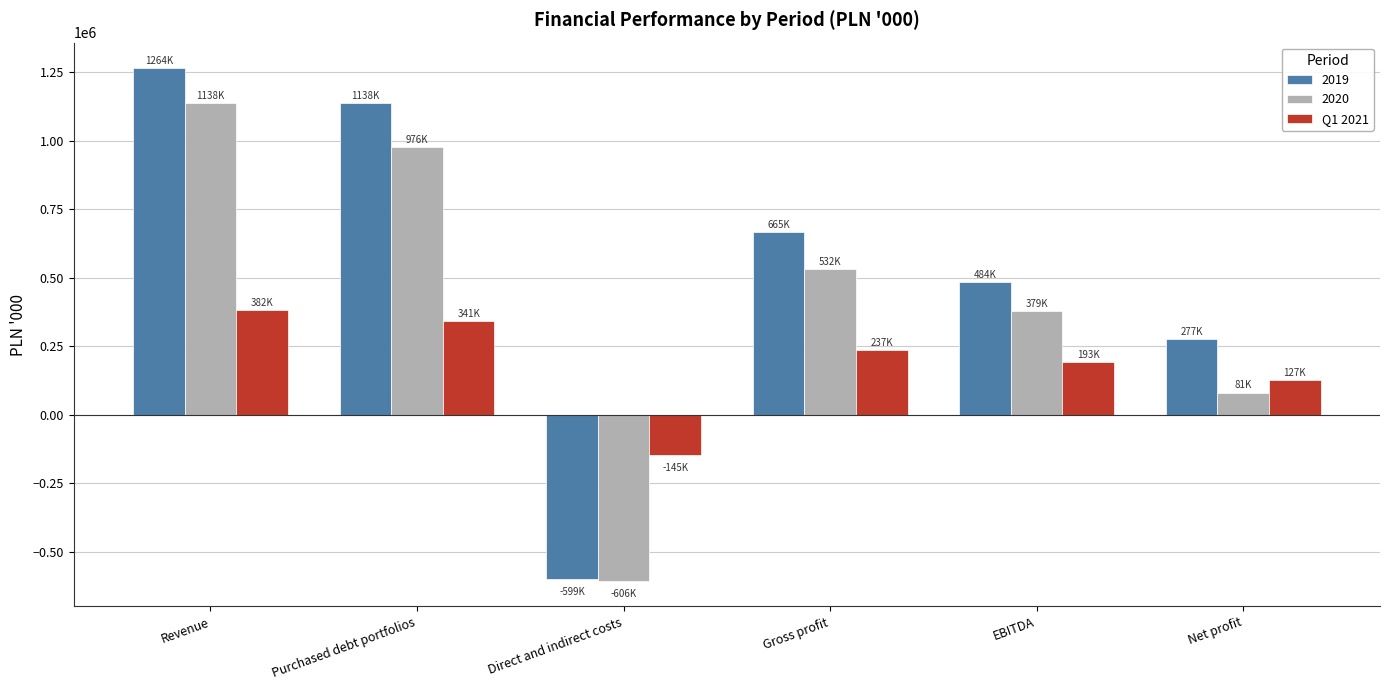

What value does the 2019 series have at Direct and indirect costs?

-599136.0